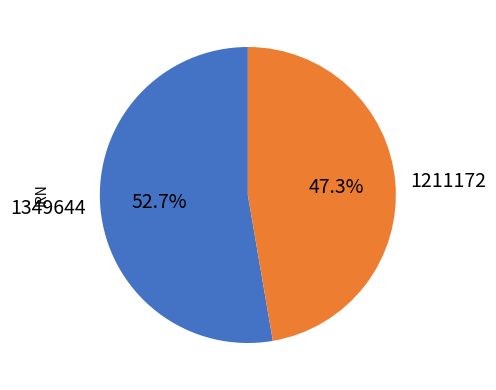

Is there a majority slice in this chart?

Yes